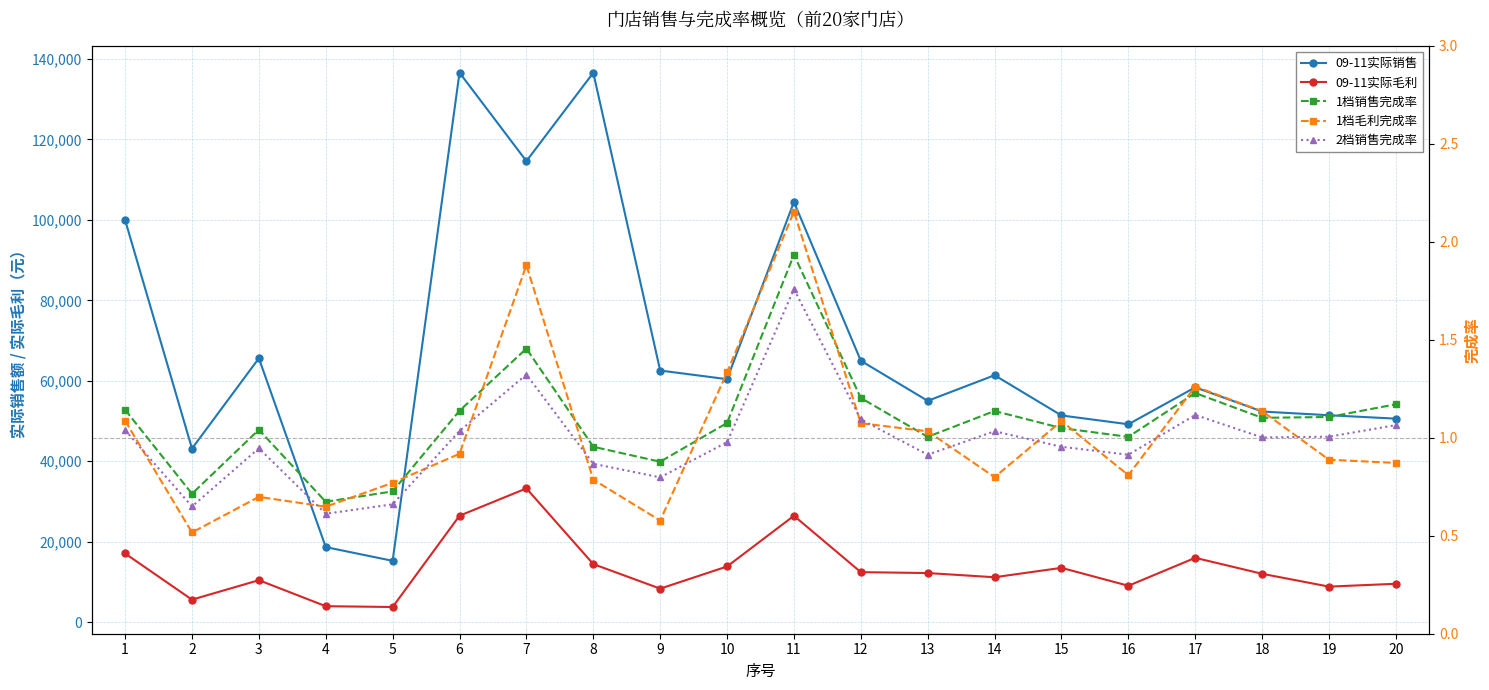

What is the value of the 2档销售完成率 point at the 12th from the left?

1.1